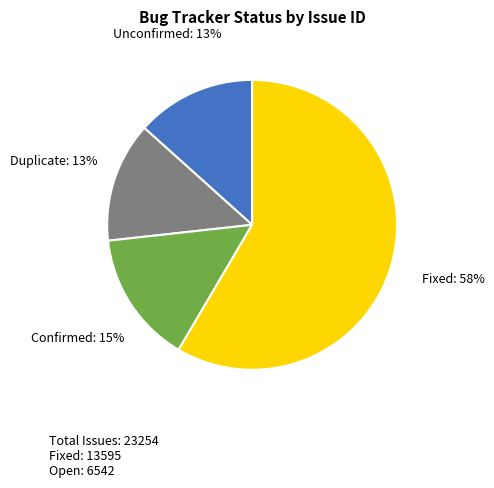

To the nearest percent, what is the average slice percentage?

25%